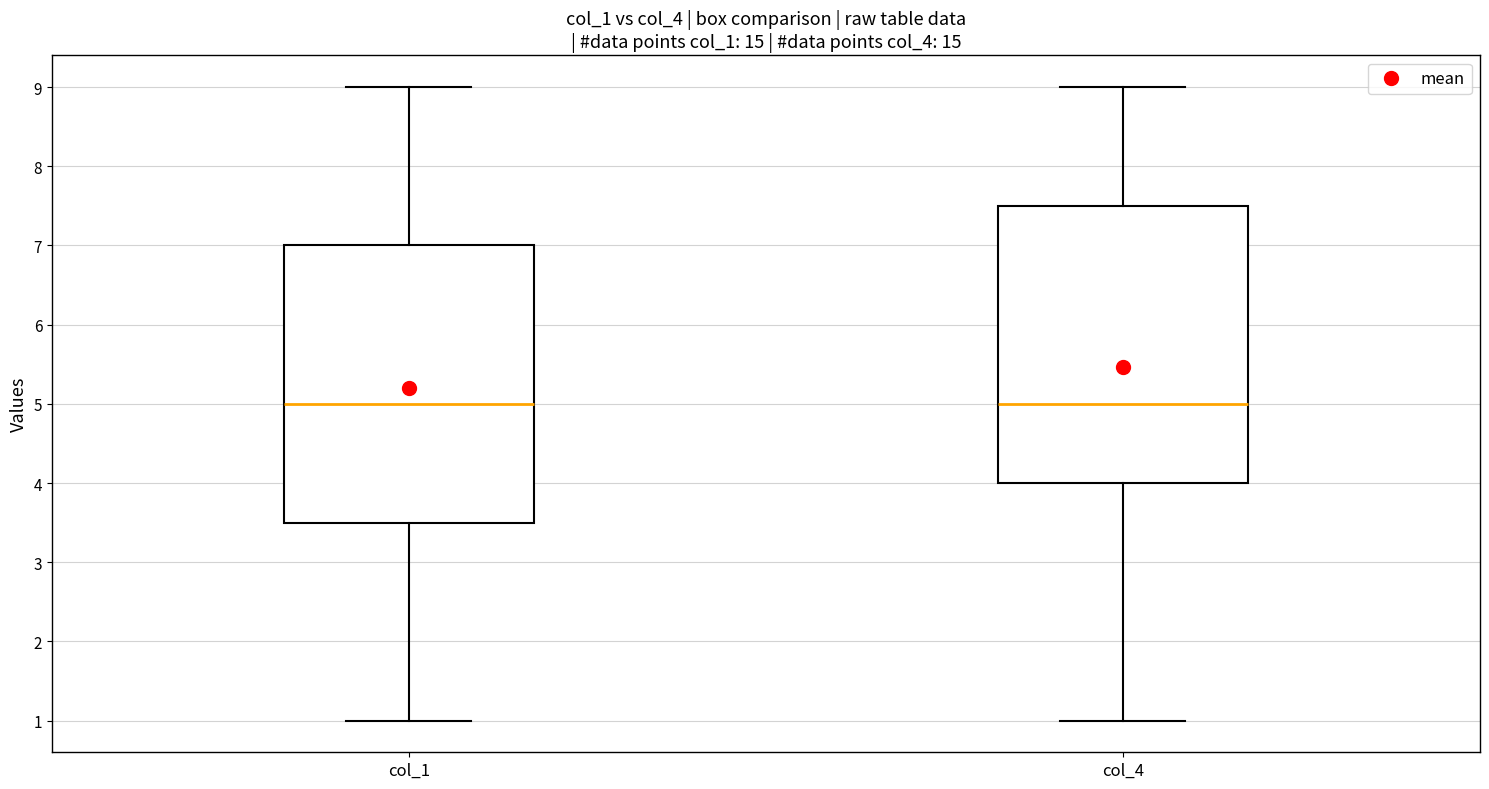

Where does the upper whisker of the box for col_4 end on the y-axis? The values are not printed on the chart, so give them approximately, as read against the axis.

9.0